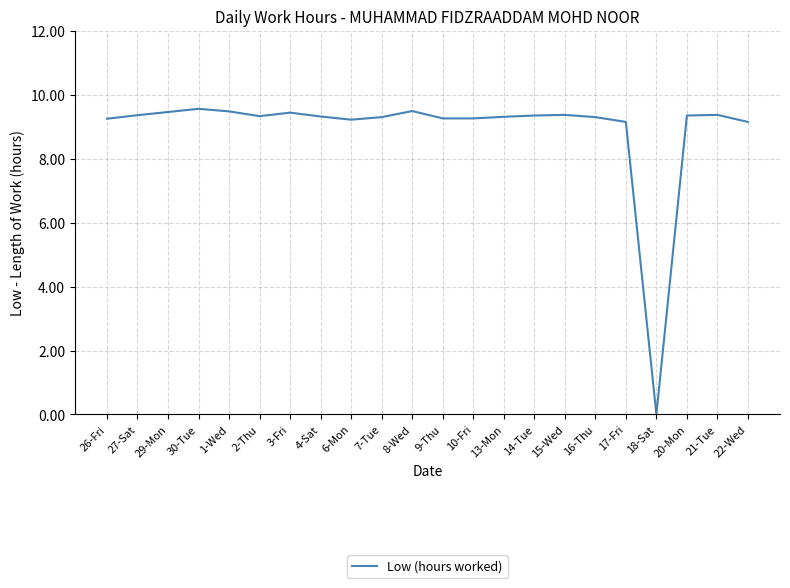

What is the difference between the maximum and minimum values?

9.6